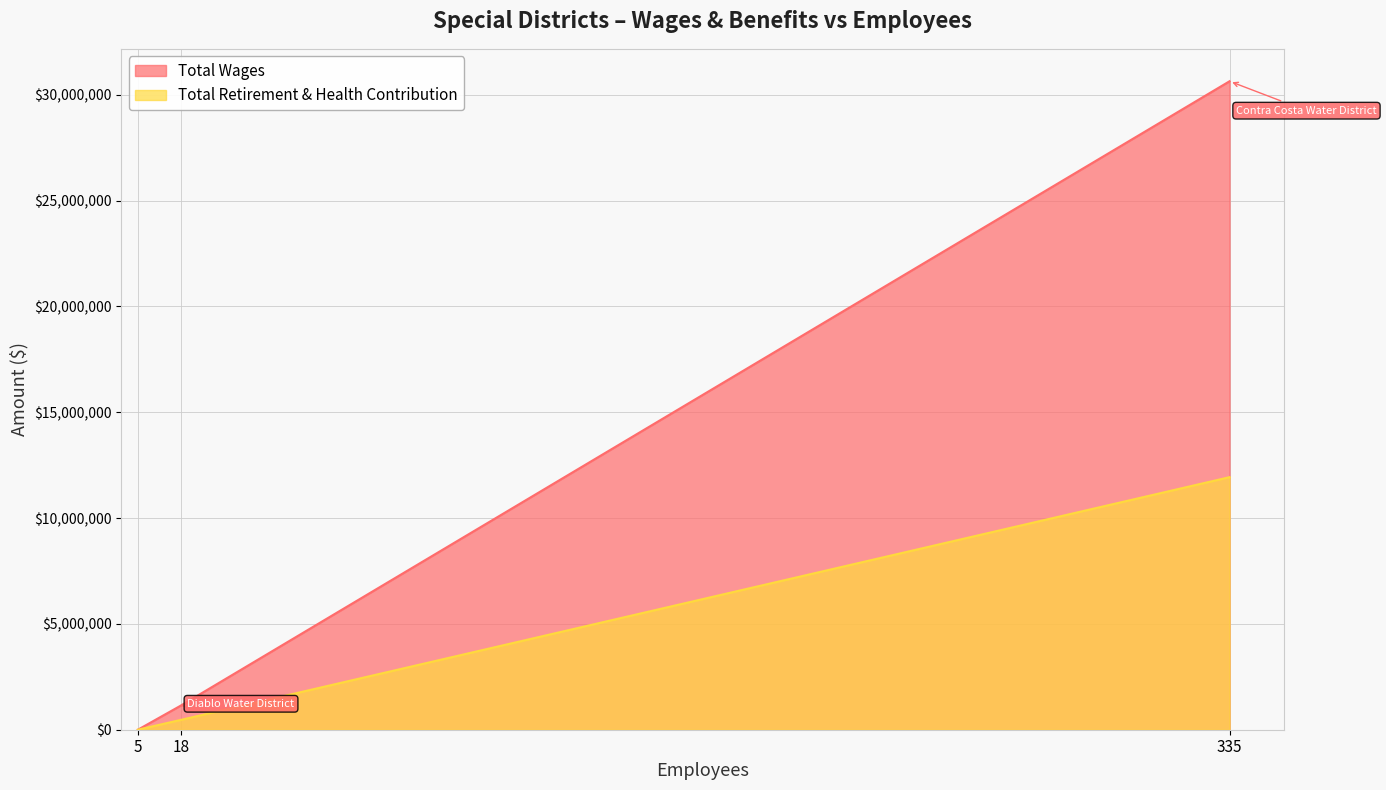

List the series in order of their peak value, lowest first.

Total Retirement & Health Contribution, Total Wages